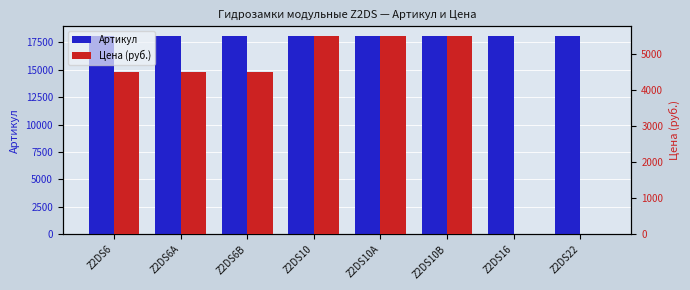

Which category has the highest value in the Цена (руб.) series?

Z2DS10